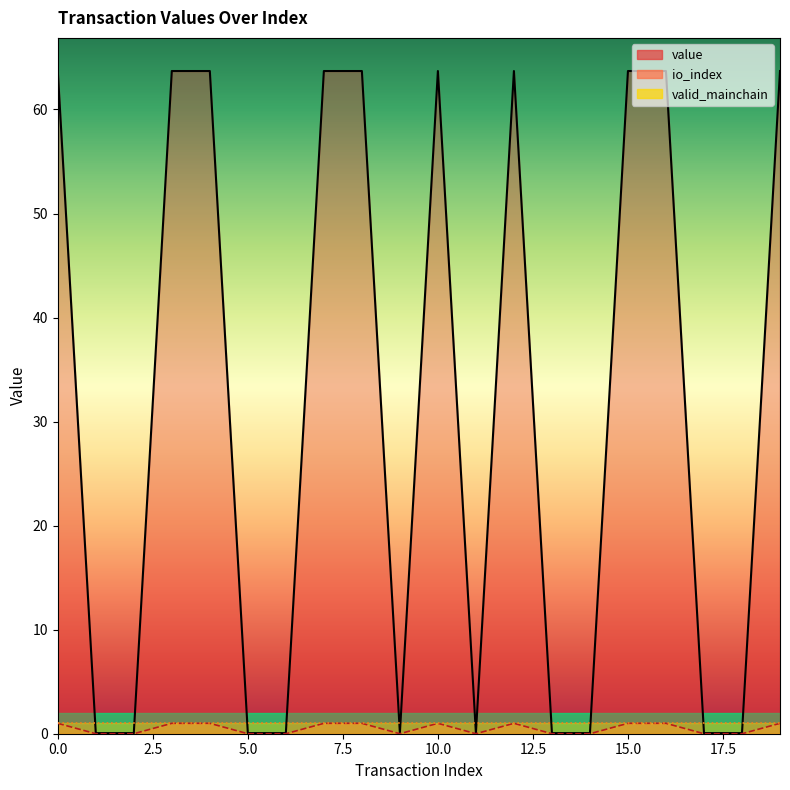

What is the difference between the maximum and minimum values in the value series?

1.0